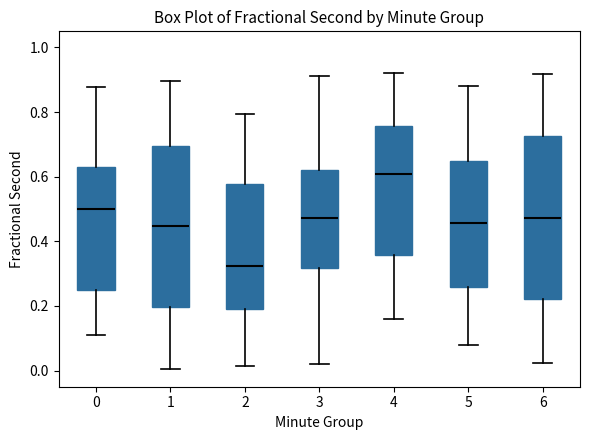

Where does the lower whisker of the box at x = 4 end on the y-axis? The values are not printed on the chart, so give them approximately, as read against the axis.

0.16